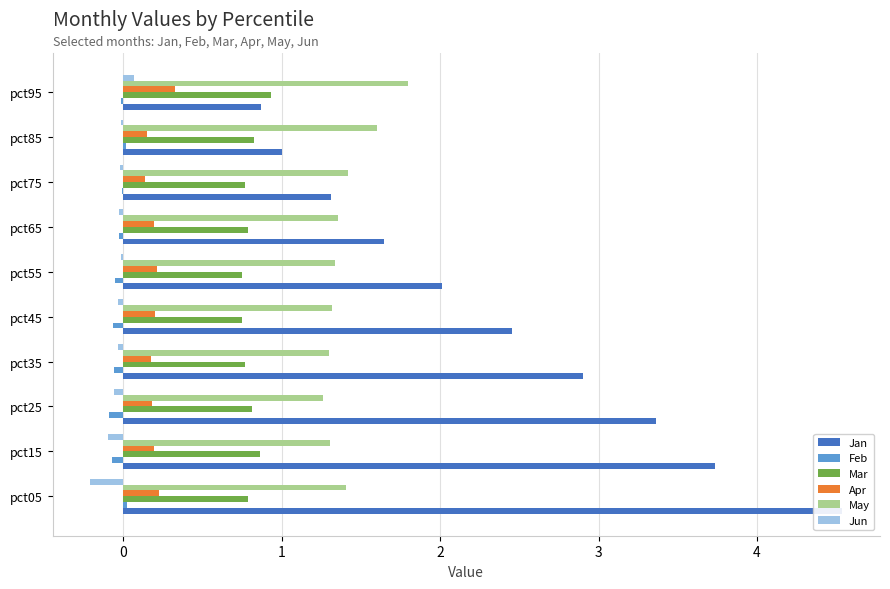

List the series in order of their peak value, highest first.

Jan, May, Mar, Apr, Jun, Feb